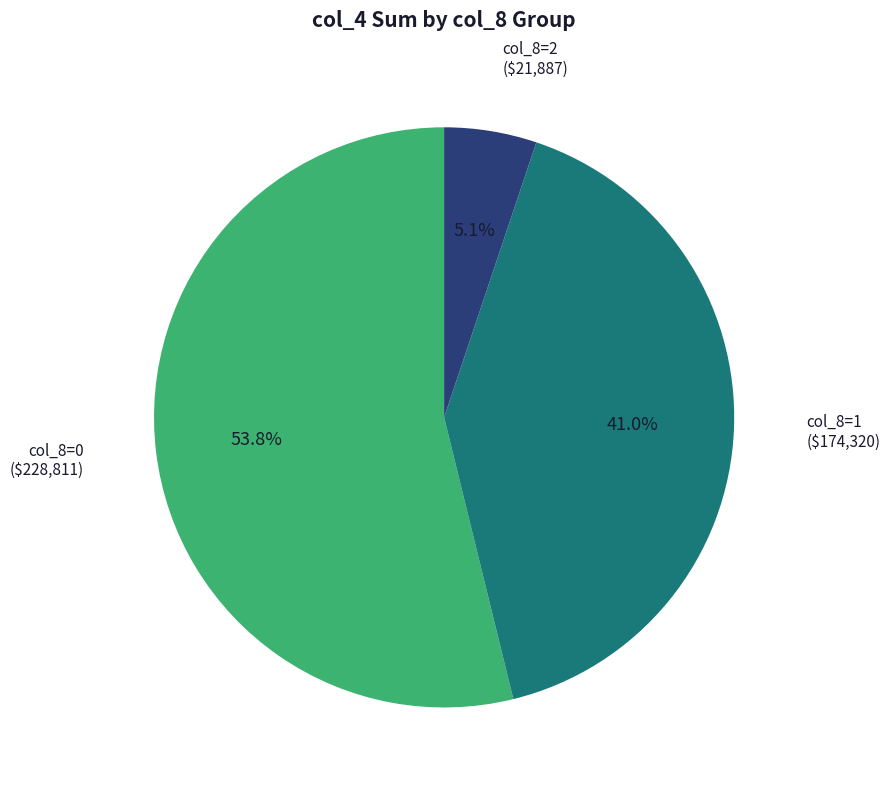

Approximately how many times larger is the value at col_8=1 compared to col_8=0?

0.8